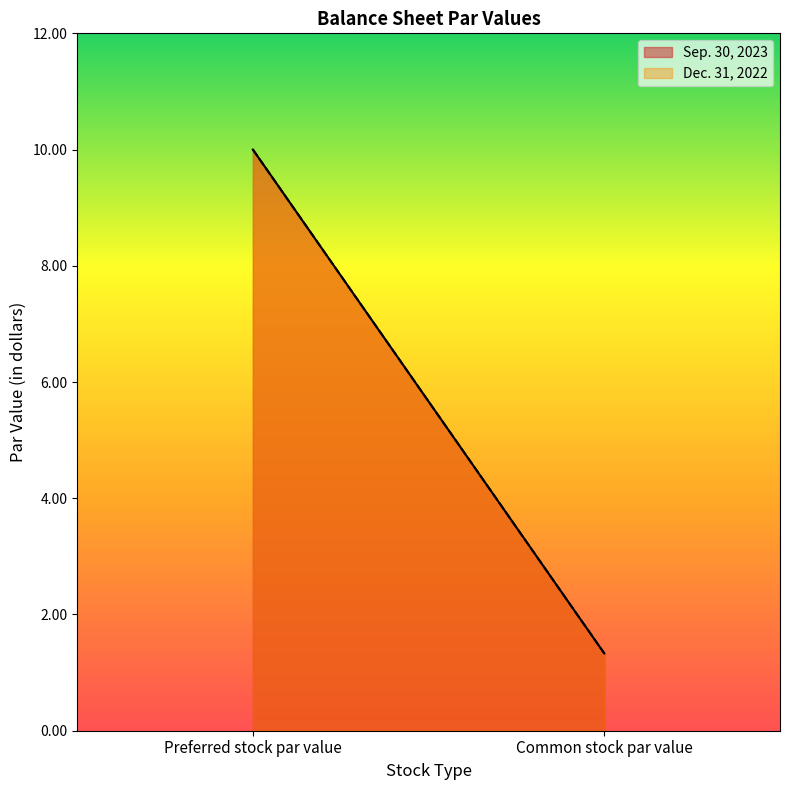

At which category is the sum across all series the highest?

Preferred stock par value